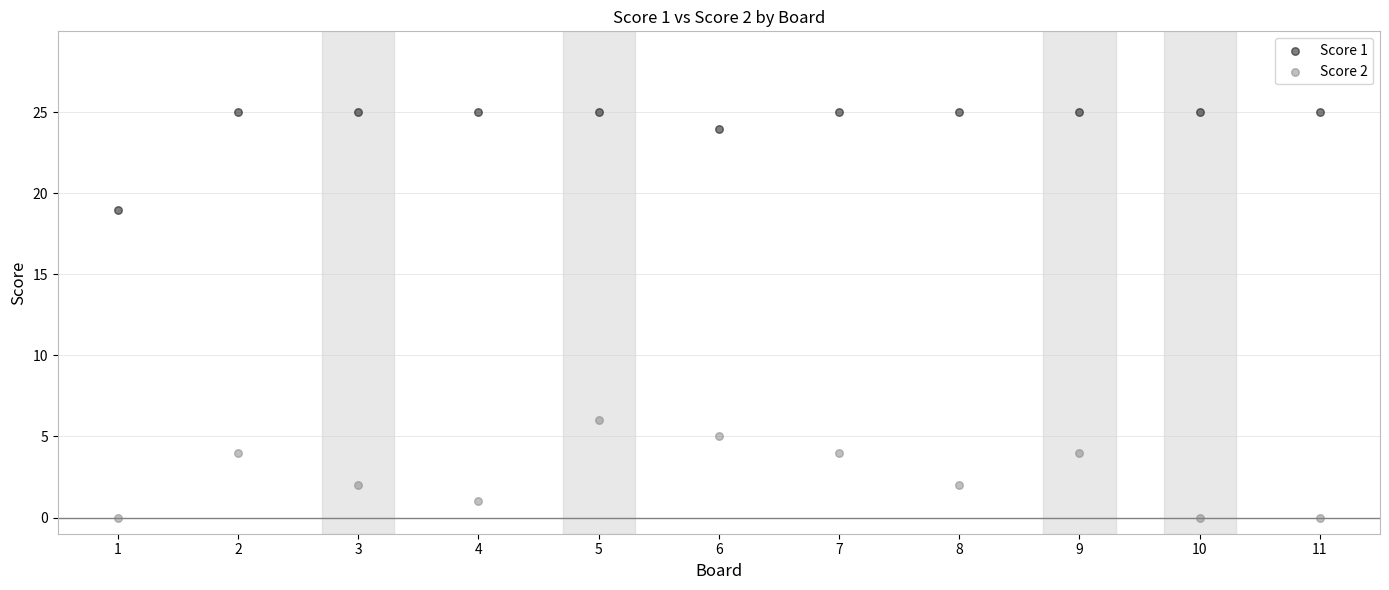

Across all series, what Y value is closest to 12?

6